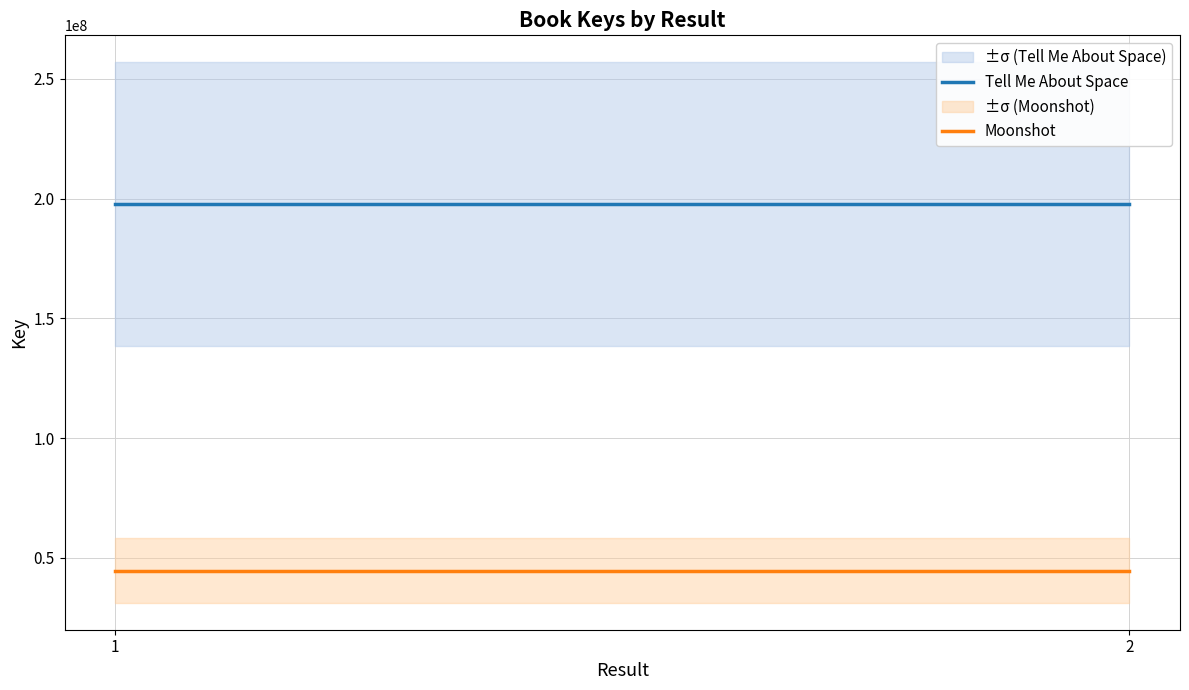

At how many categories does at least one series exceed 183225817?

2